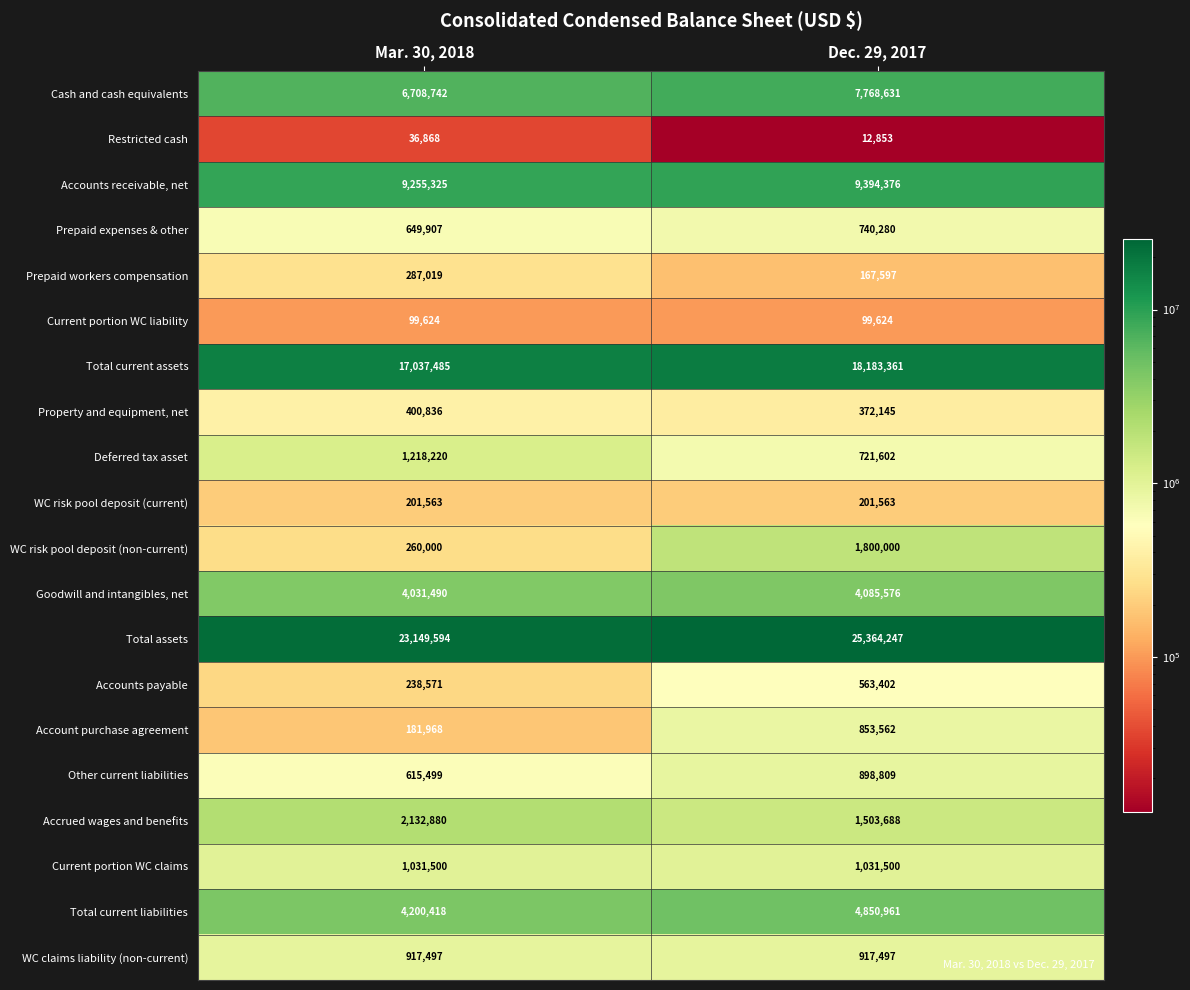

What is the difference between the highest and lowest values at Mar. 30, 2018?

23112726